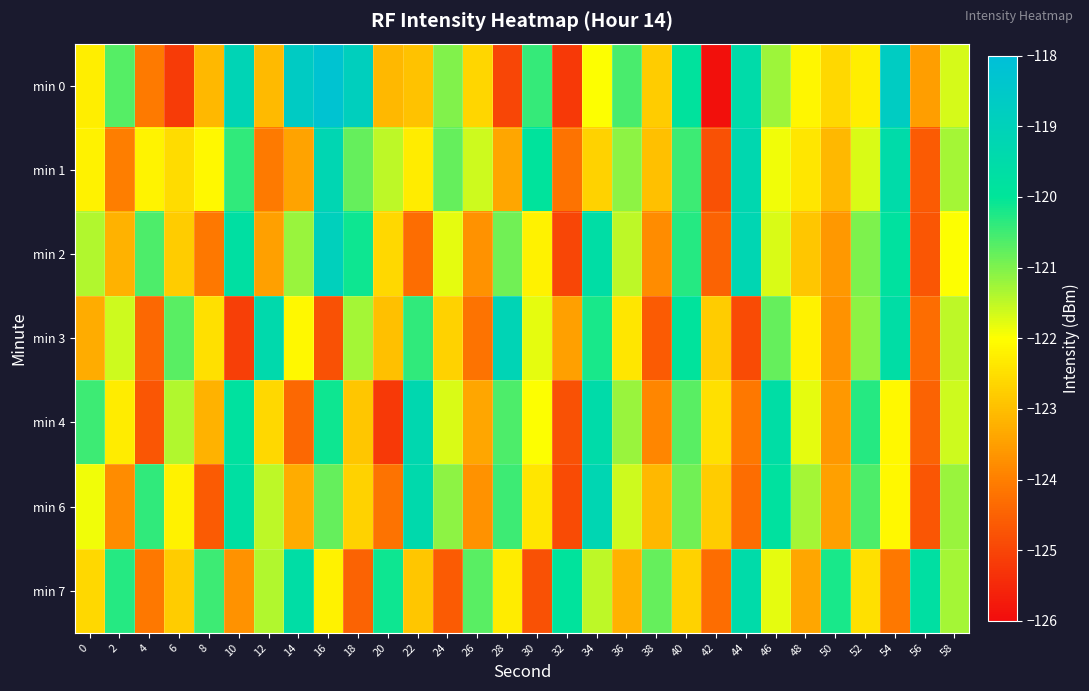

Which label corresponds to the largest value in the chart?

16